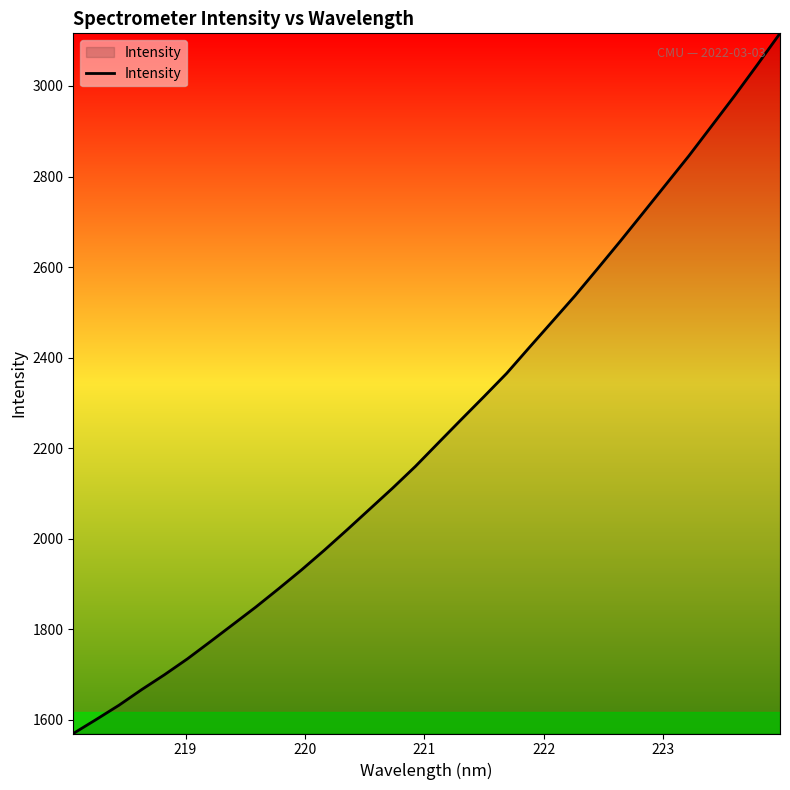

True or false: there are more than 2 points higher than both neighbors.

False